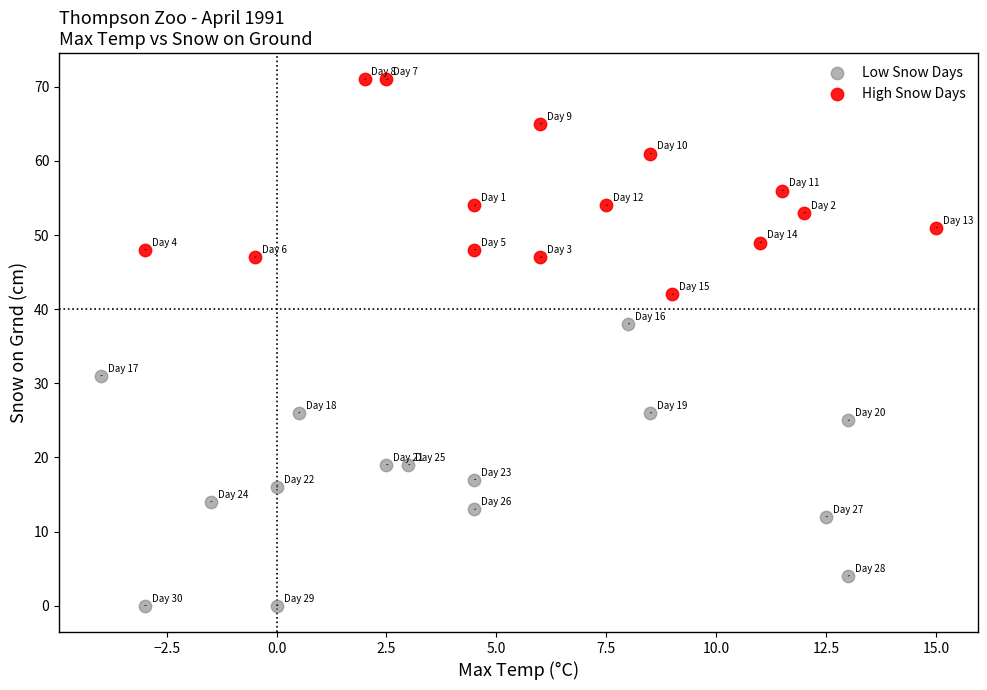

Which series has the largest Y range (max minus min)?

Low Snow Days